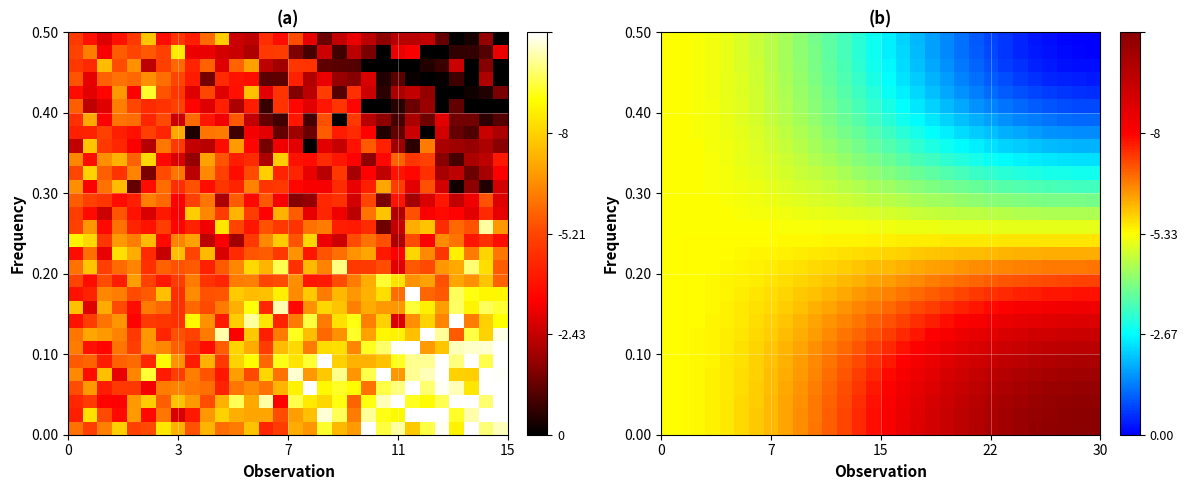

How many series are shown in this chart?

30